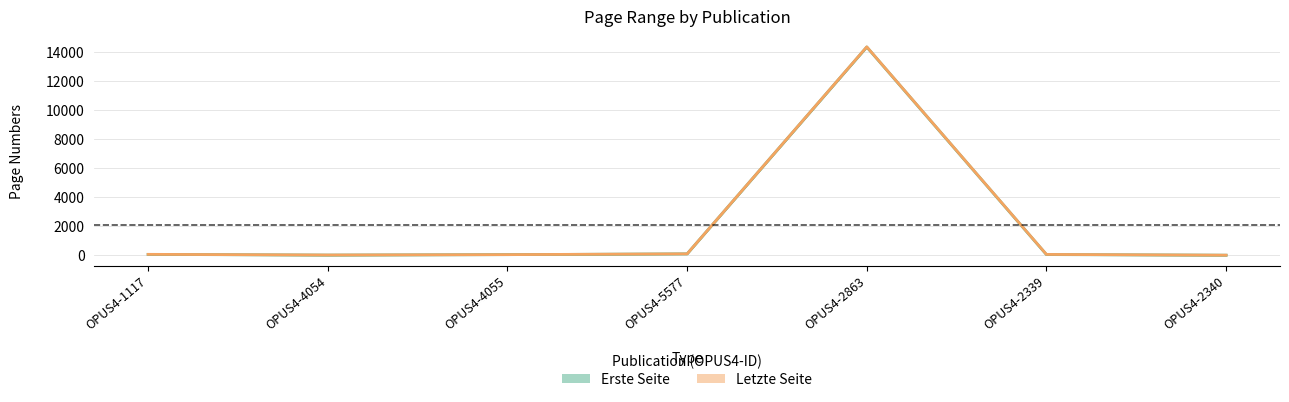

How many values in the Letzte Seite series exceed 60?

3